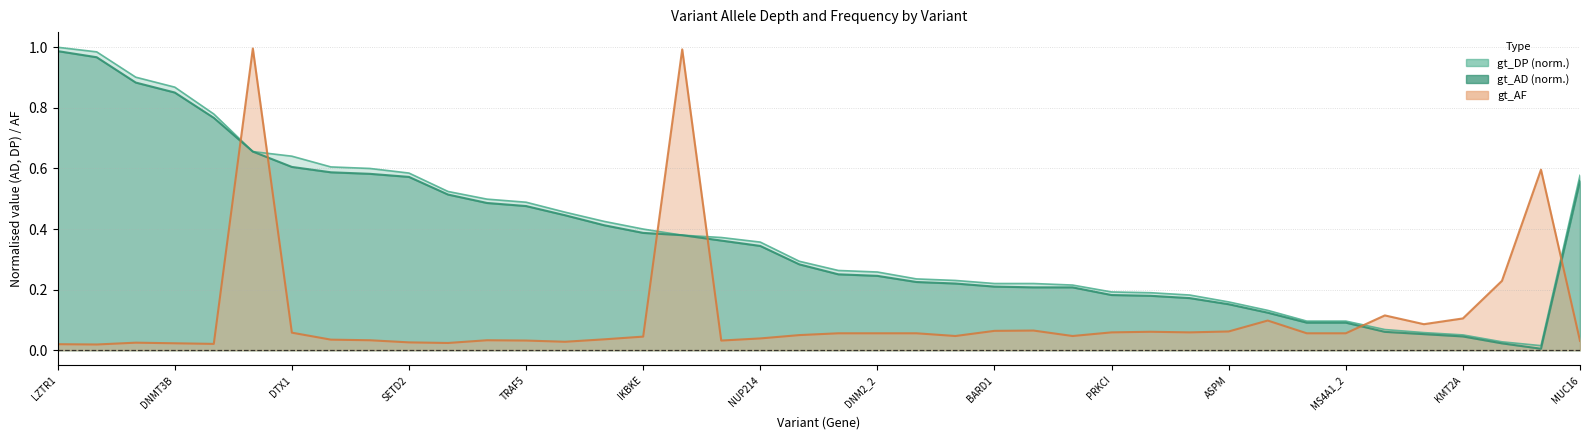

What position from the left is ATP6V1B2?

8